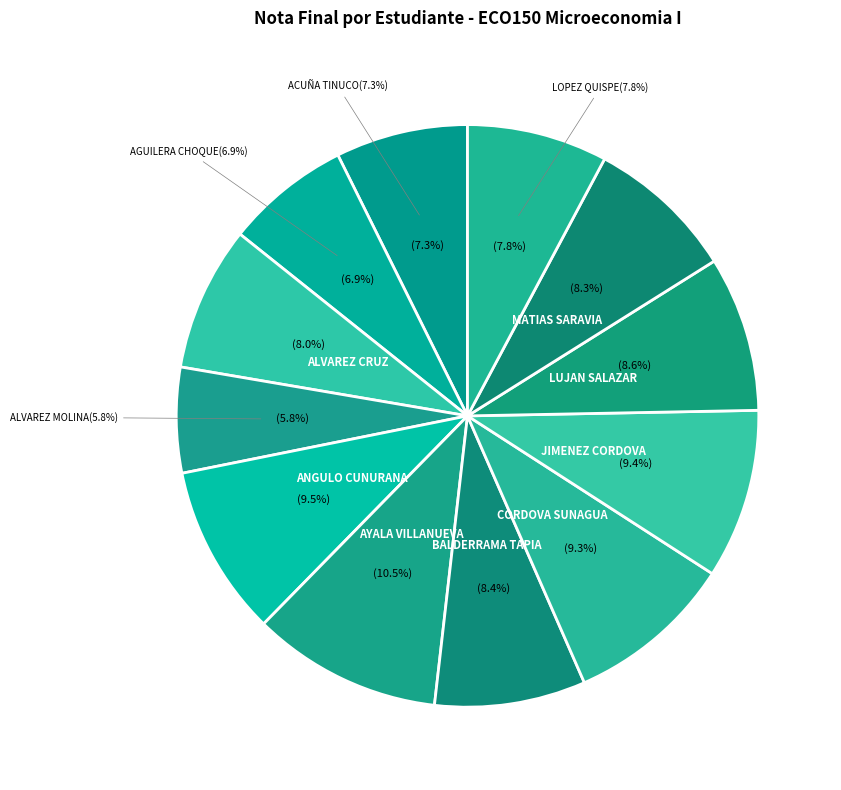

What is the change in value from AYALA VILLANUEVA MARIA FERNANDA to CORDOVA SUNAGUA JHOVANA?

-9.7